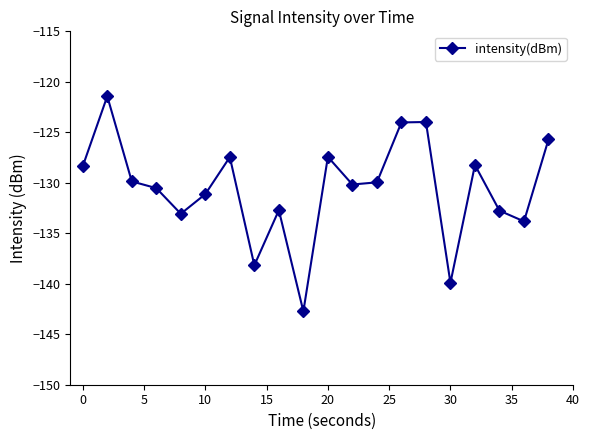

What is the value of the 6th point from the left?

-131.1